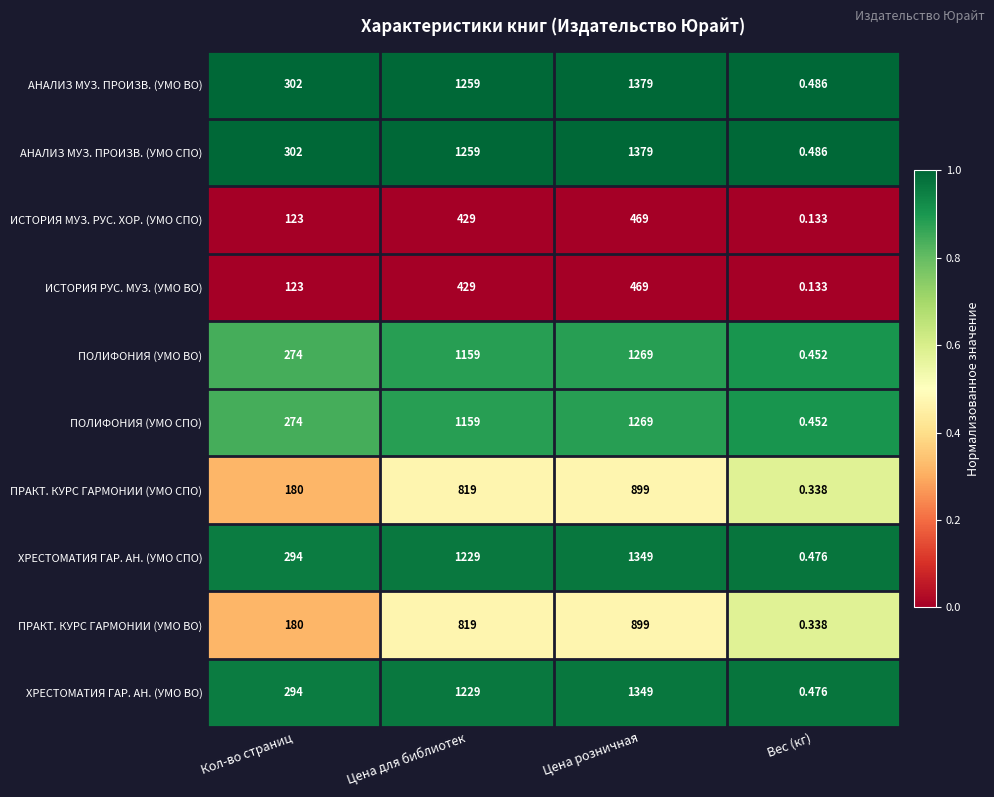

Which category has the highest value across all series?

Цена розничная